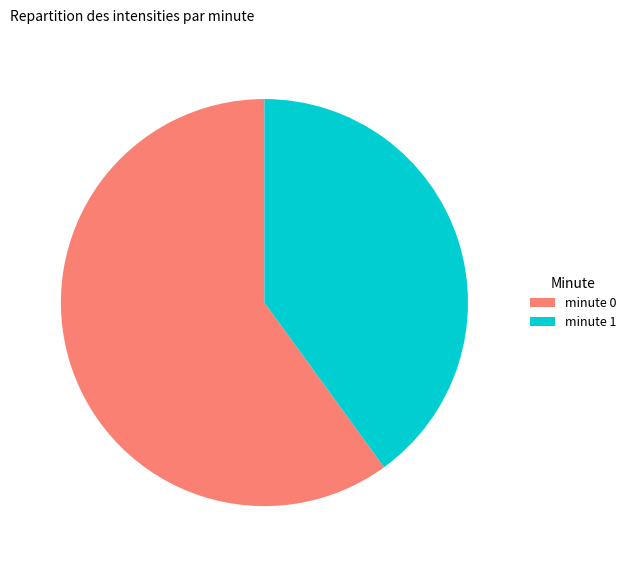

Rank the categories by value from lowest to highest.

minute 1, minute 0